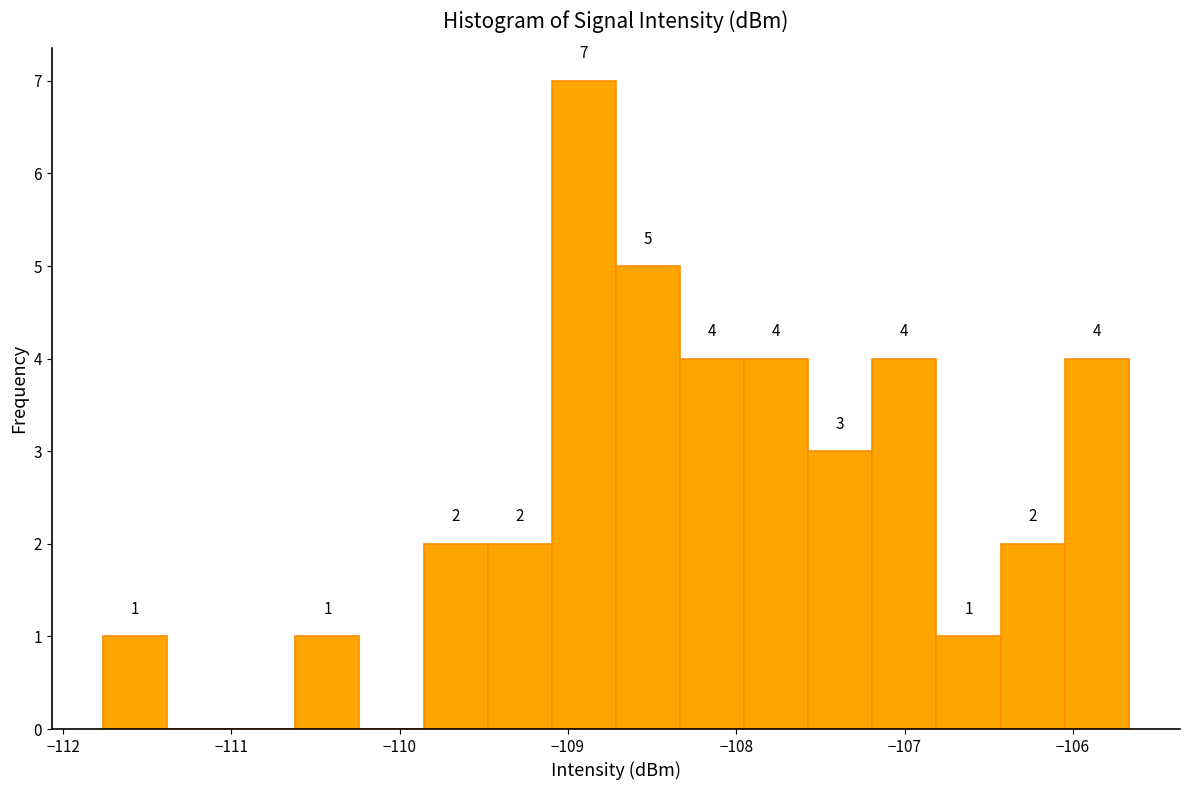

Read against the x-axis, roughly where is the centre of the tallest bar?

-108.9